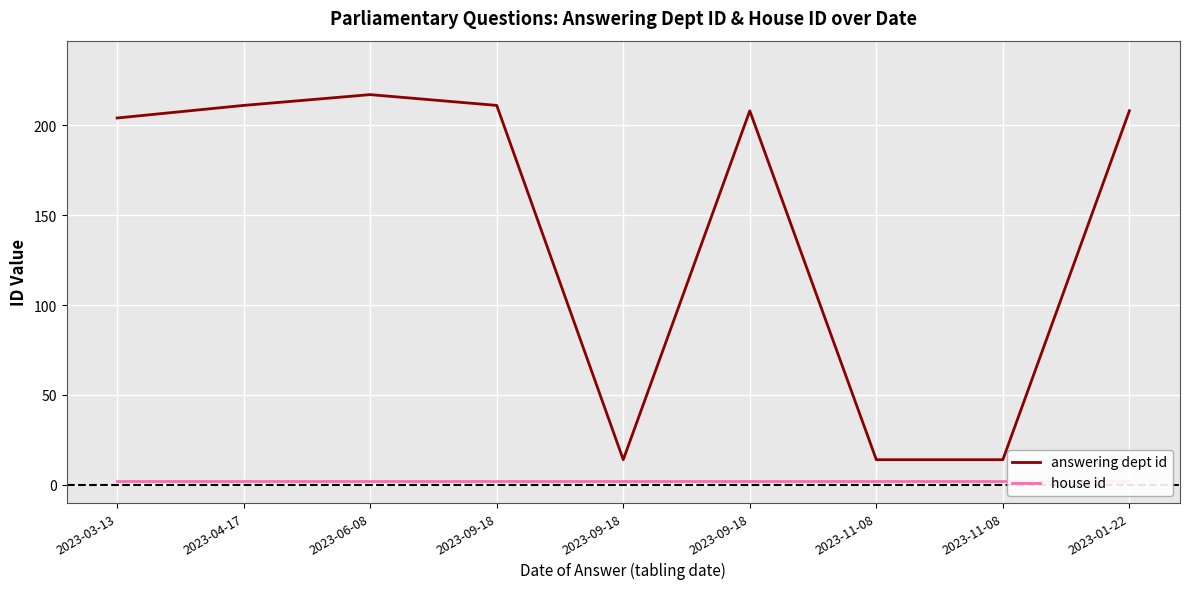

At how many categories does at least one series exceed 47?

6